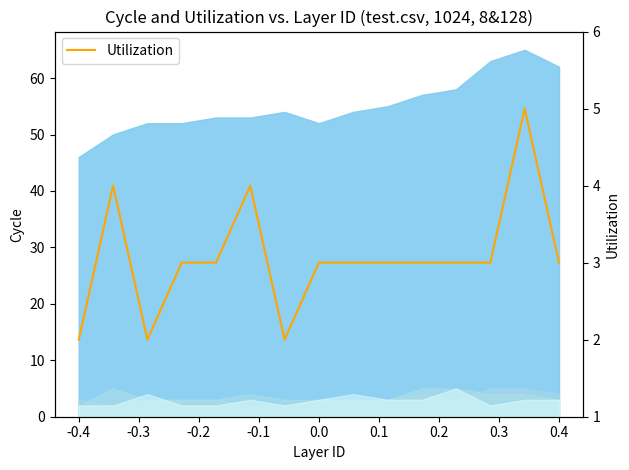

What is the average value?

3